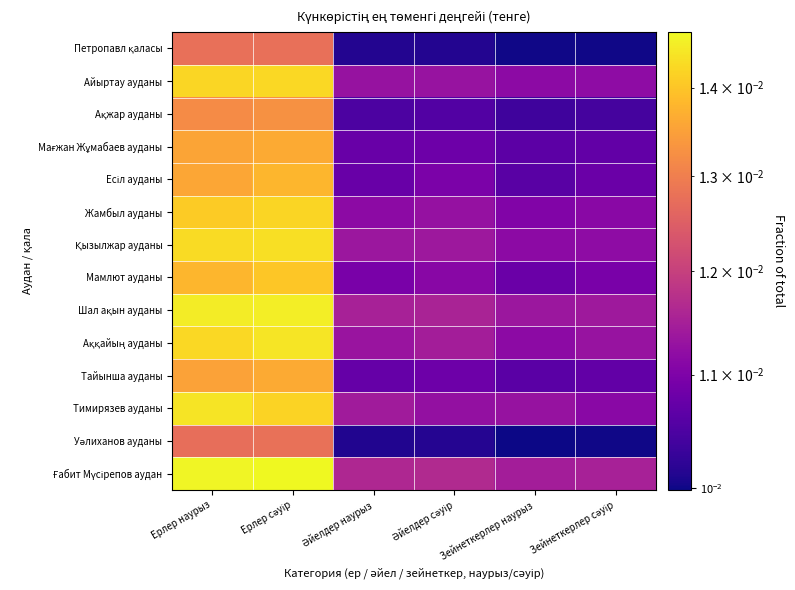

At which category is the sum across all series the highest?

Ерлер сәуір